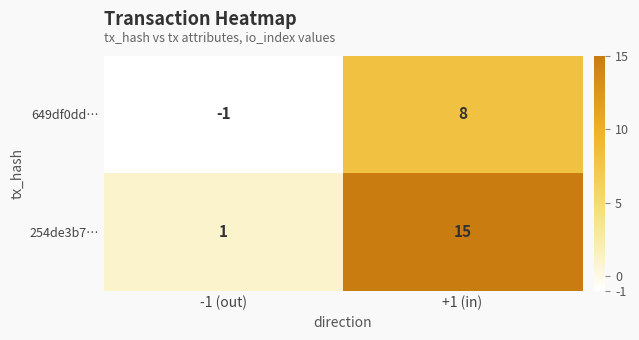

Where is 254de3b7… nearest to the value 8?

-1 (out)